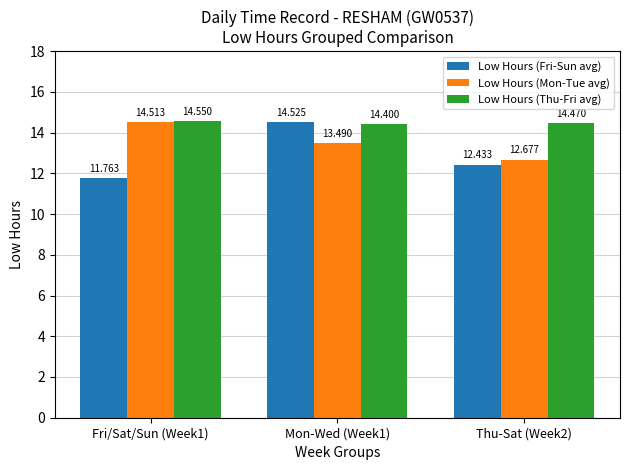

How many bars are there in total?

9